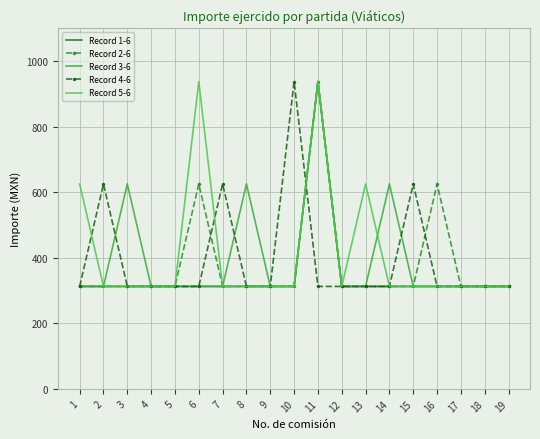

Which series changed the most between 1 and 5?

Record 5-6